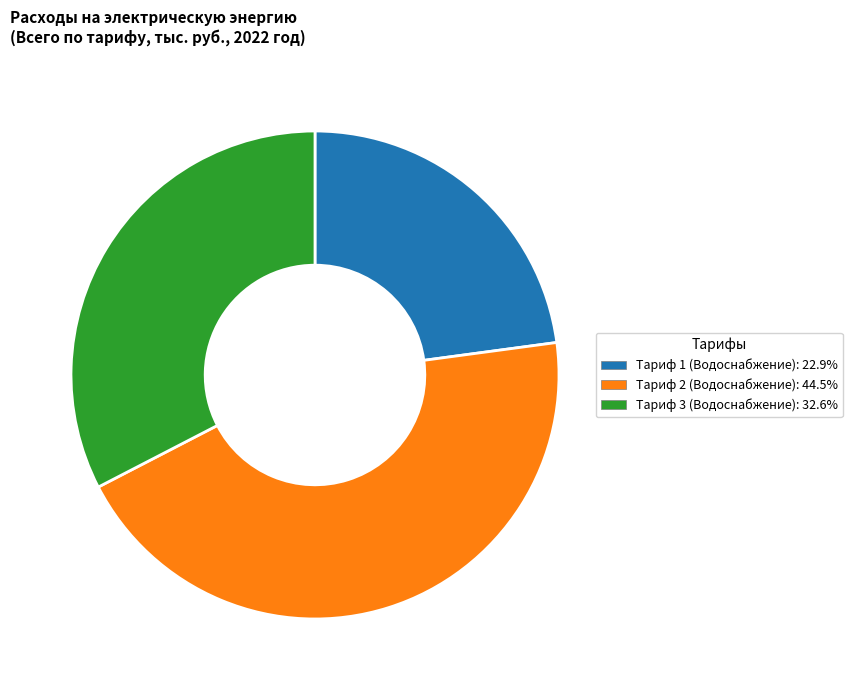

Rank the categories by value from highest to lowest.

Тариф 2 (Водоснабжение), Тариф 3 (Водоснабжение), Тариф 1 (Водоснабжение)